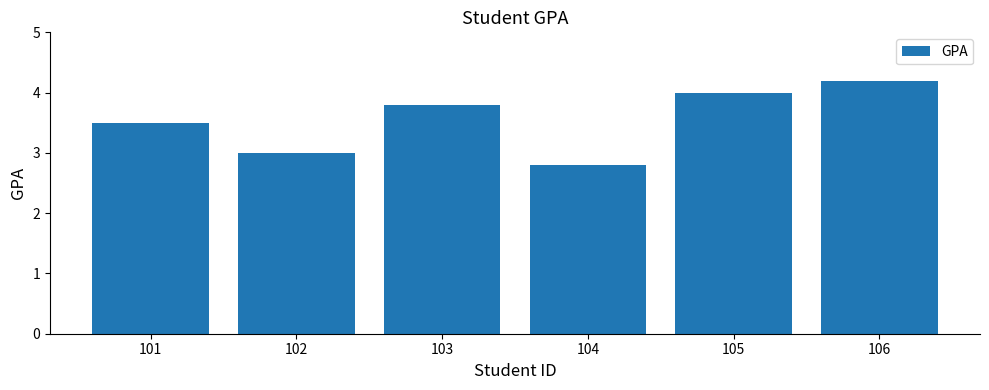

Rank the categories by value from lowest to highest.

104, 102, 101, 103, 105, 106